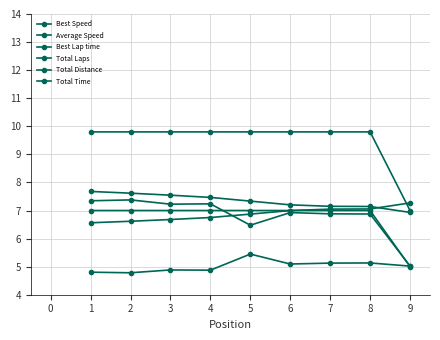

How many lines are shown in the chart?

6